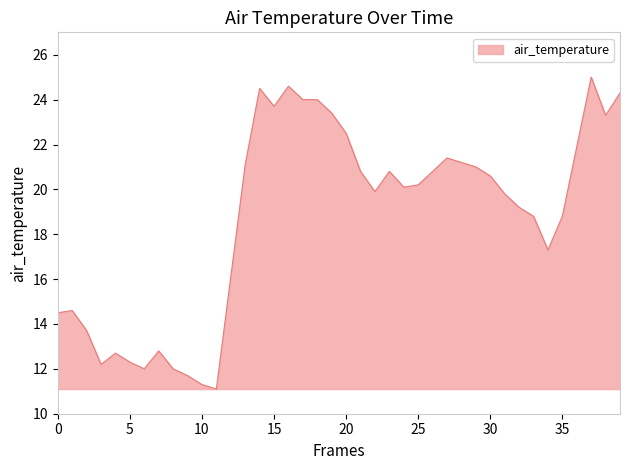

What is the smallest value displayed?

11.1